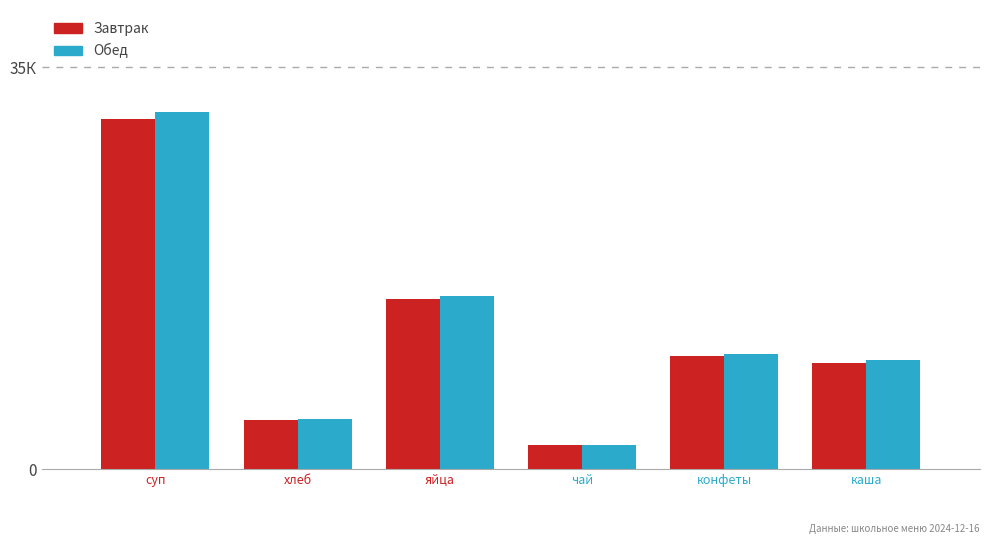

What are all the series names shown in the legend?

Завтрак, Обед